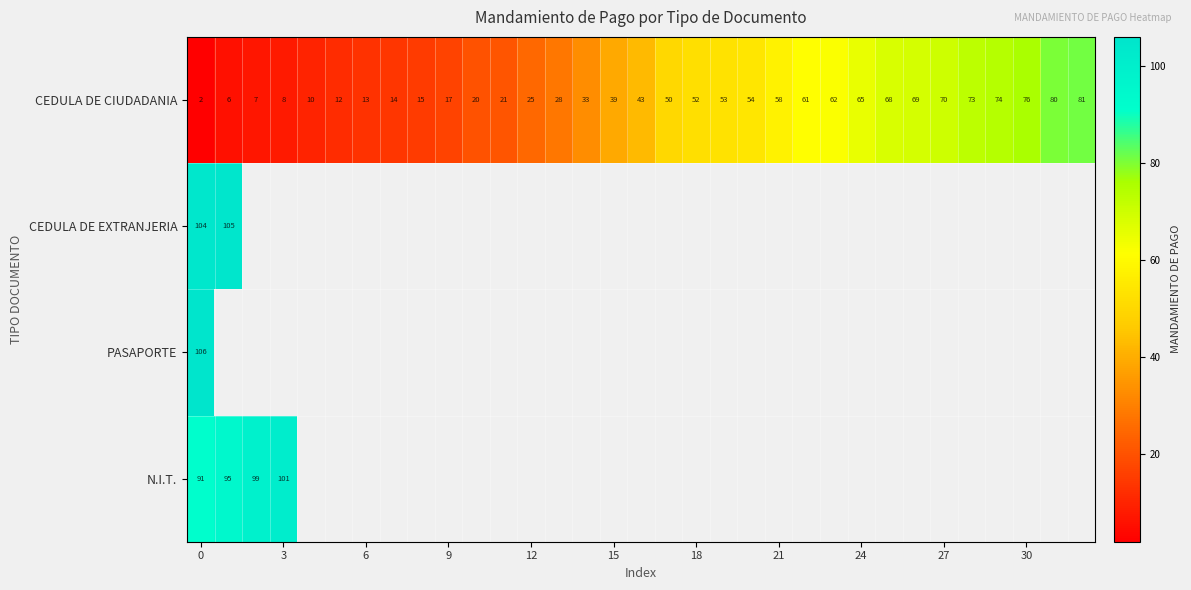

What is the sum of all CEDULA DE CIUDADANIA values?

1359